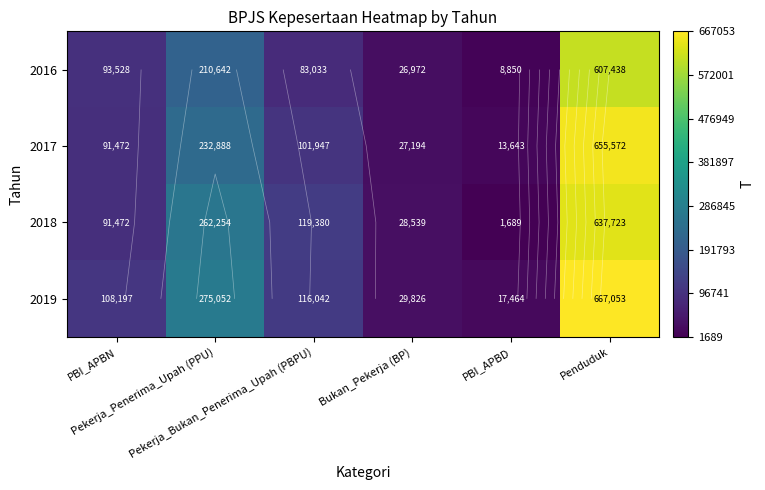

Which series has the largest total across all categories?

2019